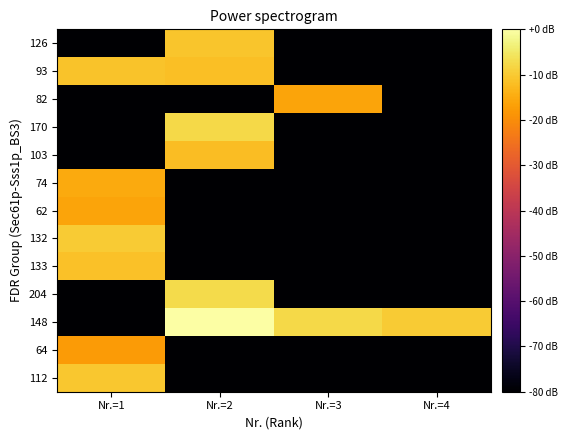

At which category is the sum across all series the highest?

Nr.=1